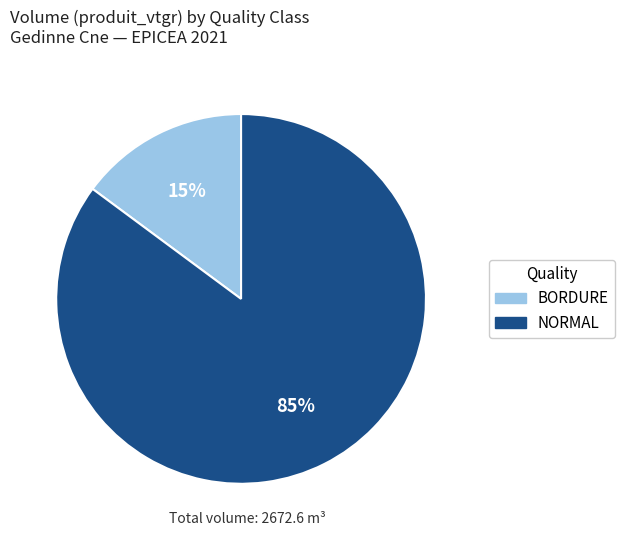

To the nearest percent, what is the average slice percentage?

50%